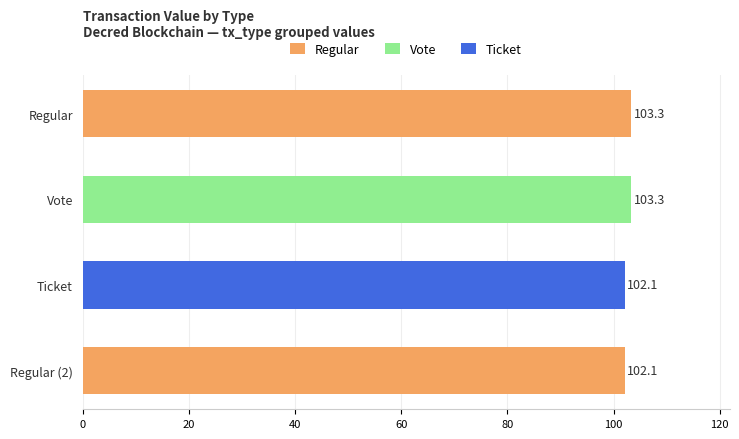

Which label corresponds to the largest value in the chart?

Regular